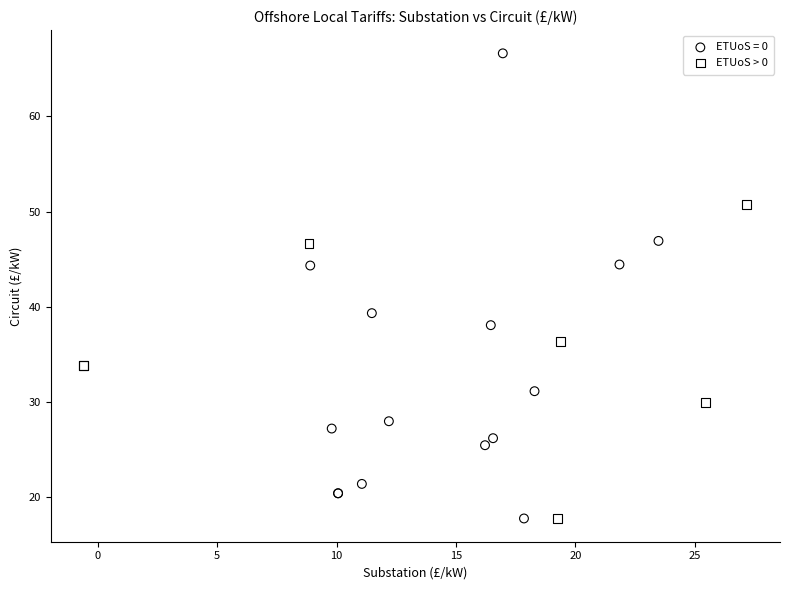

Which series reaches the maximum Y coordinate?

ETUoS = 0